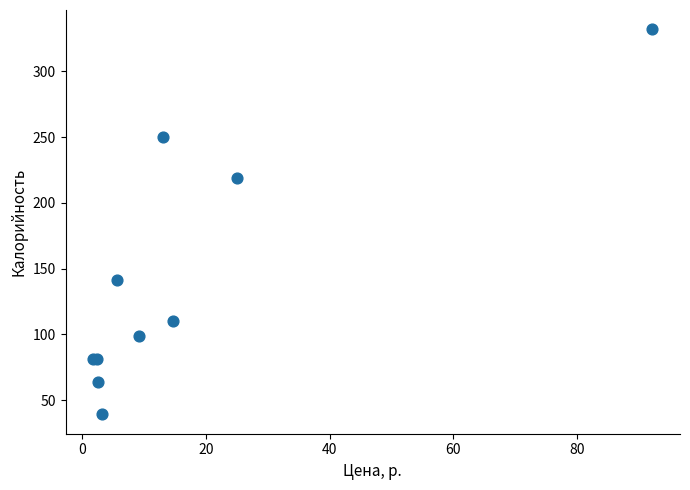

What Y value in the scatter plot is closest to 185?

219